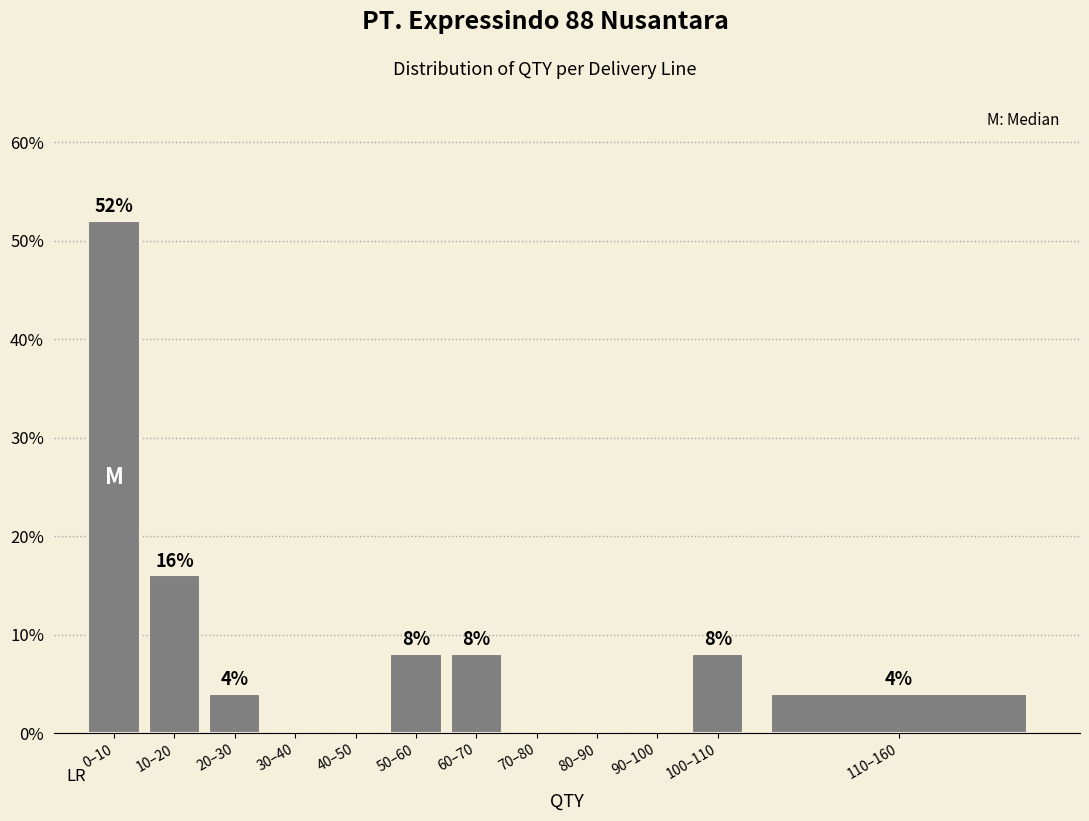

Reading right to left, what are all the values shown in this chart?

110–160=4	100–110=8	90–100=0	80–90=0	70–80=0	60–70=8	50–60=8	40–50=0	30–40=0	20–30=4	10–20=16	0–10=52